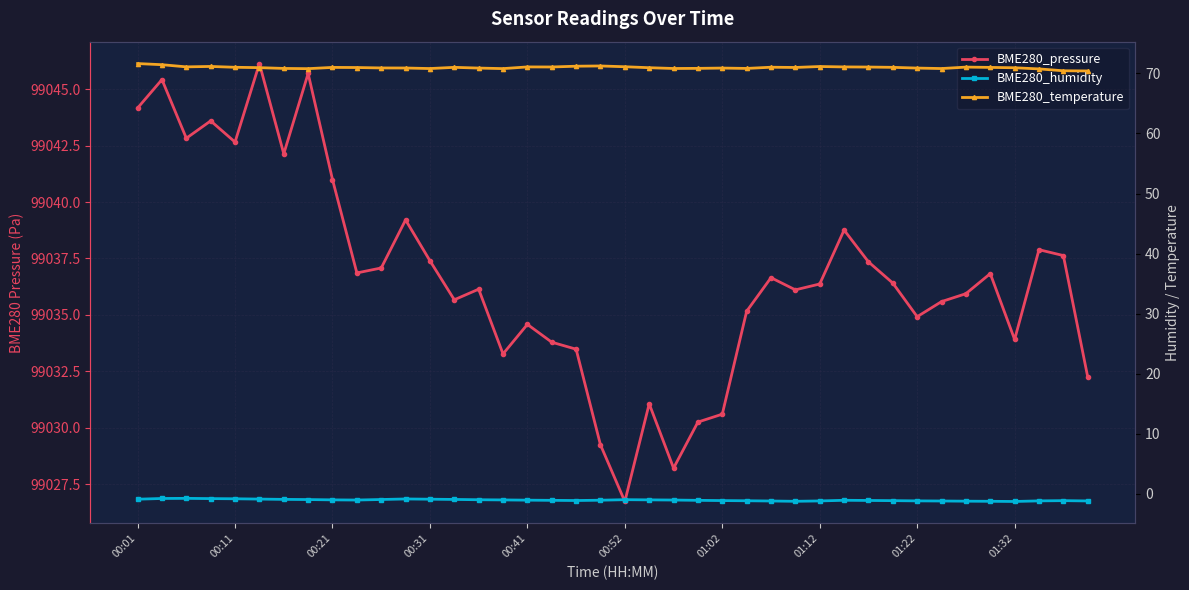

At how many categories does at least one series exceed 66982?

40